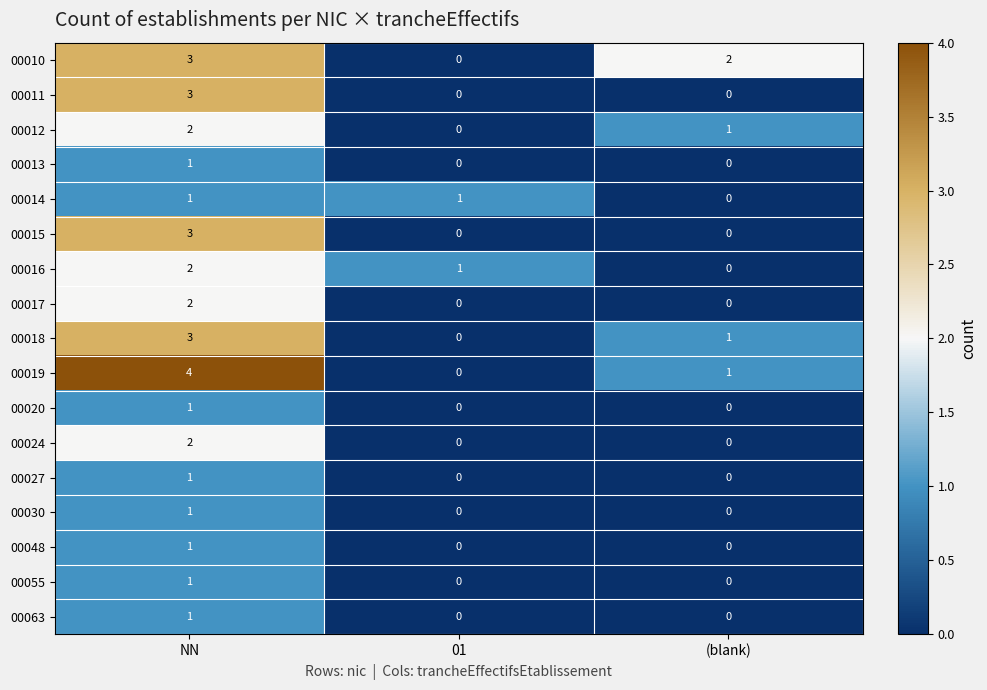

What is the total value across all series at 01?

2